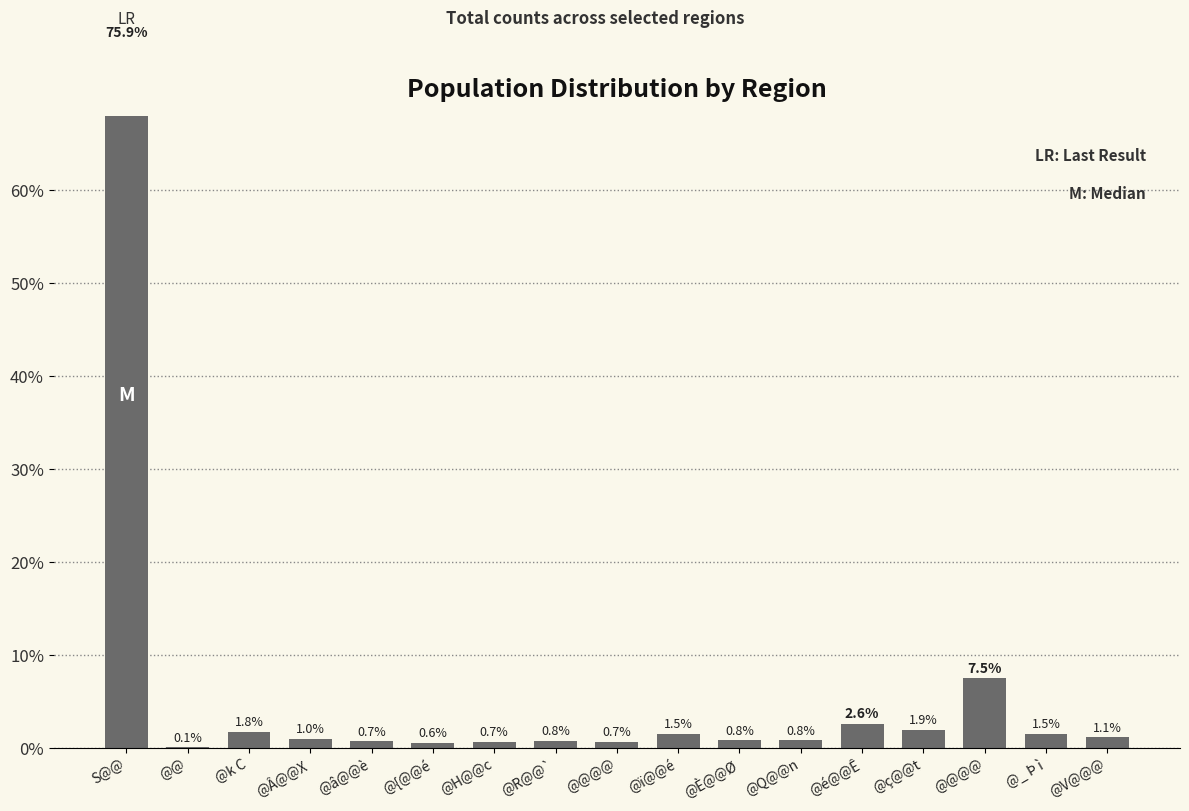

What is the minimum value shown in the chart?

0.1